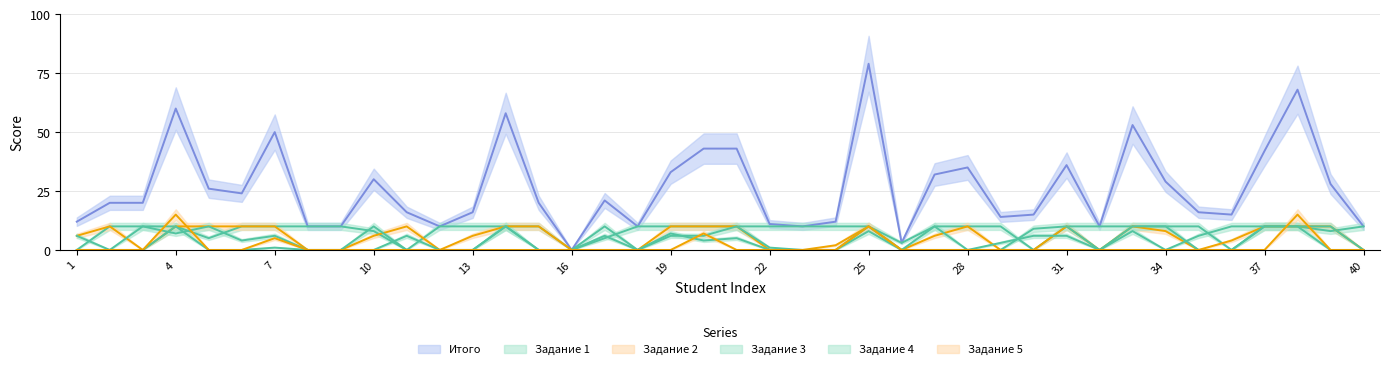

Reading left to right, what are all the values shown in this chart?

Итого: 1=12	2=20	3=20	4=60	5=26	6=24	7=50	8=10	9=10	10=30	11=16	12=10	13=16	14=58	15=20	16=0	17=21	18=10	19=33	20=43	21=43	22=11	23=10	24=12	25=79	26=3	27=32	28=35	29=14	30=15	31=36	32=10	33=53	34=29	35=16	36=15	37=42	38=68	39=28	40=10
Задание 1: 1=0	2=10	3=10	4=10	5=5	6=10	7=10	8=10	9=10	10=8	11=0	12=10	13=10	14=10	15=10	16=0	17=5	18=10	19=10	20=10	21=10	22=10	23=10	24=10	25=10	26=3	27=10	28=10	29=10	30=0	31=10	32=10	33=10	34=10	35=10	36=0	37=10	38=10	39=8	40=10
Задание 2: 1=6	2=10	3=0	4=10	5=10	6=10	7=10	8=0	9=0	10=6	11=10	12=0	13=6	14=10	15=10	16=0	17=0	18=0	19=10	20=10	21=10	22=0	23=0	24=2	25=10	26=0	27=6	28=10	29=0	30=0	31=10	32=0	33=10	34=8	35=0	36=4	37=10	38=10	39=10	40=0
Задание 3: 1=0	2=0	3=10	4=7	5=10	6=4	7=6	8=0	9=0	10=10	11=0	12=0	13=0	14=10	15=0	16=0	17=10	18=0	19=7	20=4	21=5	22=0	23=0	24=0	25=8	26=0	27=10	28=0	29=0	30=9	31=10	32=0	33=10	34=10	35=0	36=0	37=10	38=10	39=10	40=0
Задание 4: 1=6	2=0	3=0	4=10	5=0	6=0	7=1	8=0	9=0	10=0	11=6	12=0	13=0	14=10	15=0	16=0	17=6	18=0	19=6	20=6	21=10	22=1	23=0	24=0	25=10	26=0	27=0	28=0	29=3	30=6	31=6	32=0	33=8	34=0	35=6	36=10	37=10	38=10	39=0	40=0
Задание 5: 1=0	2=0	3=0	4=15	5=0	6=0	7=5	8=0	9=0	10=0	11=0	12=0	13=0	14=0	15=0	16=0	17=0	18=0	19=0	20=7	21=0	22=0	23=0	24=0	25=10	26=0	27=0	28=0	29=0	30=0	31=0	32=0	33=0	34=0	35=0	36=0	37=0	38=15	39=0	40=0